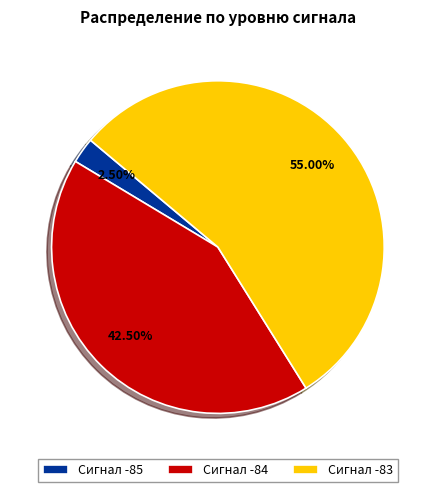

How many segments does this pie chart have?

3